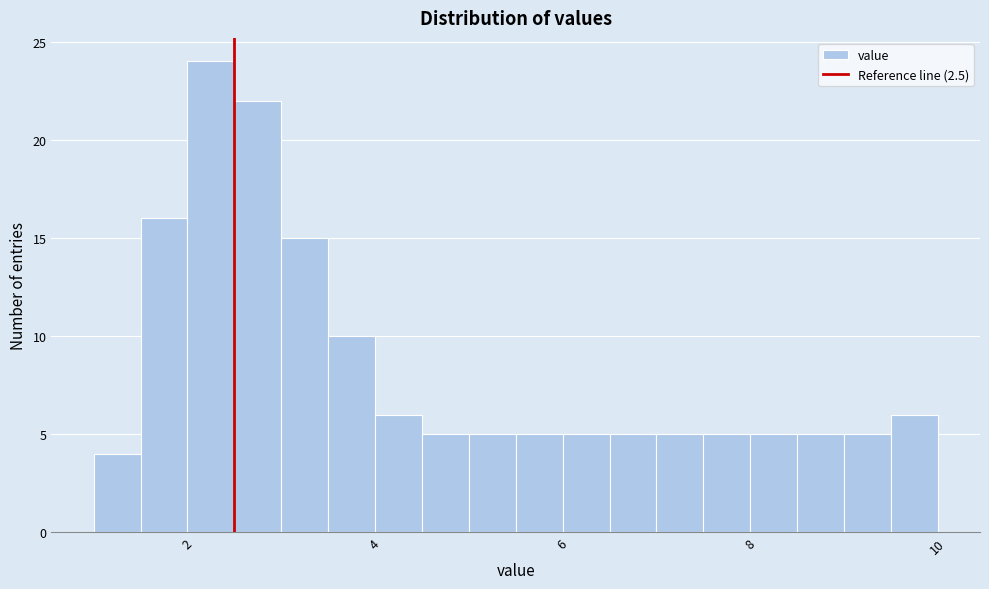

Read against the x-axis, roughly where is the centre of the tallest bar?

2.2